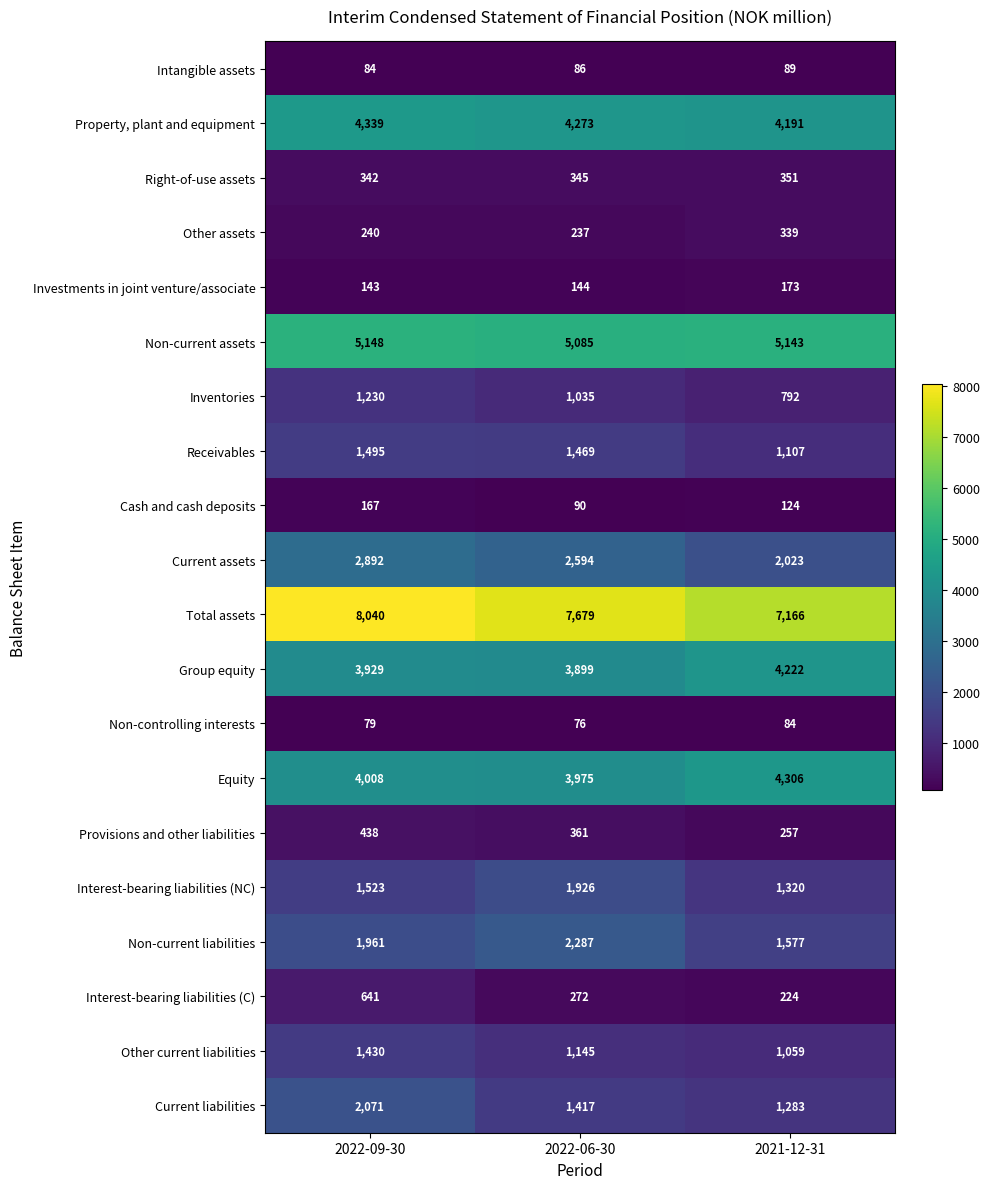

Rank the categories by Total assets value from highest to lowest.

2022-09-30, 2022-06-30, 2021-12-31